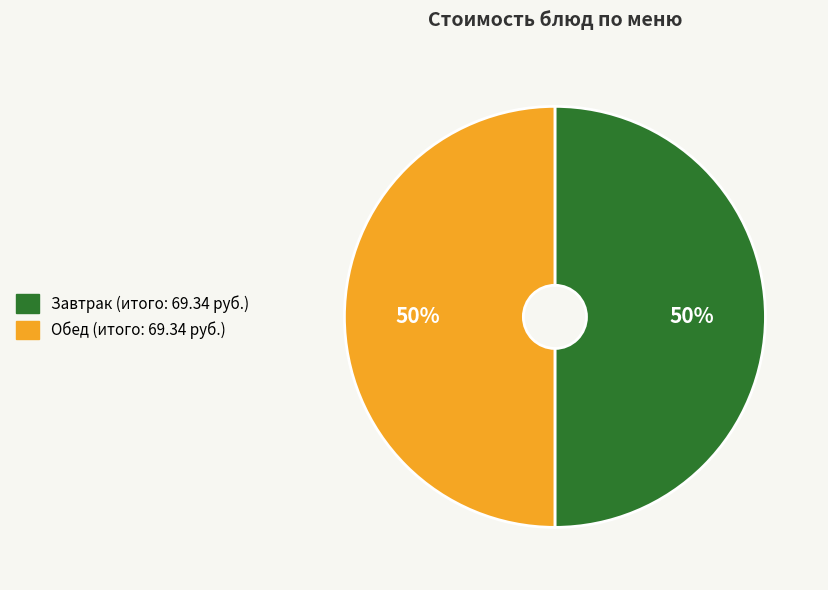

To the nearest percent, what is the average slice percentage?

50%